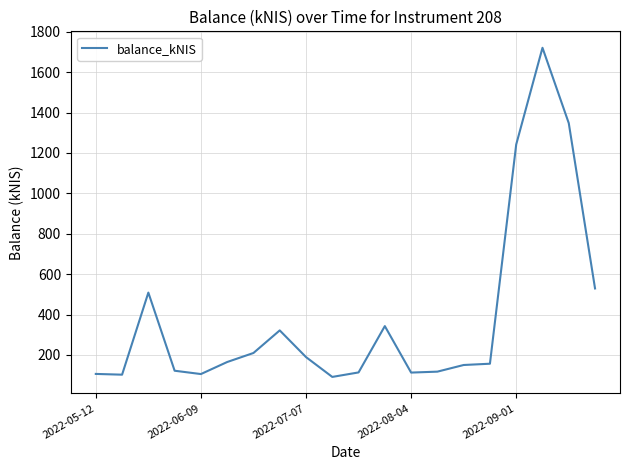

What is the minimum value shown in the chart?

91.2